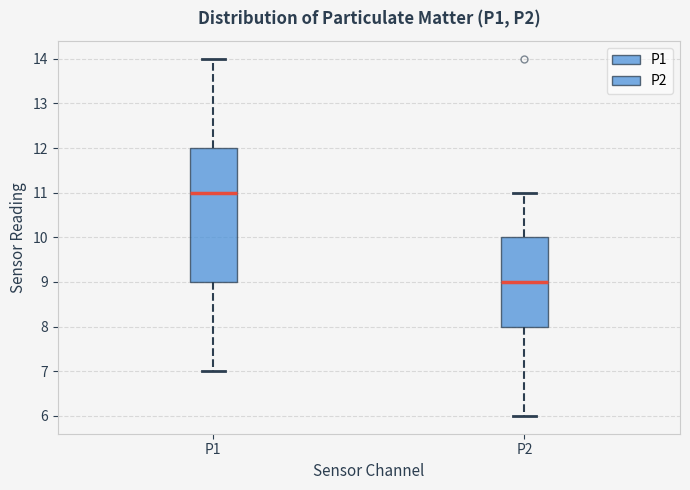

Which box is the tallest, from its lower edge to its upper edge?

P1